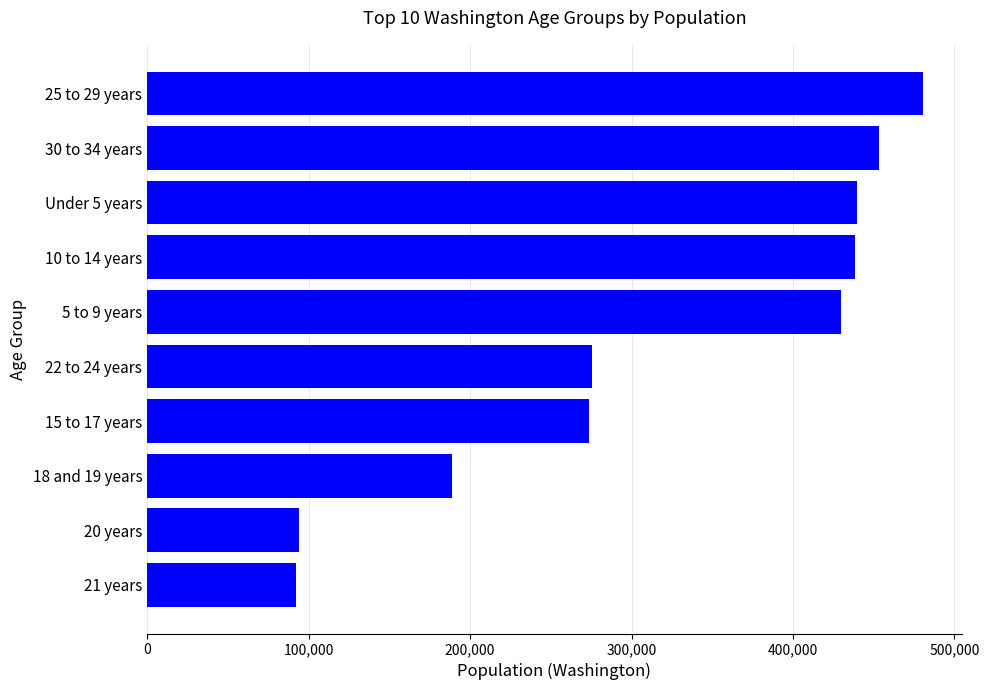

What is the difference between the maximum and minimum values?

388515